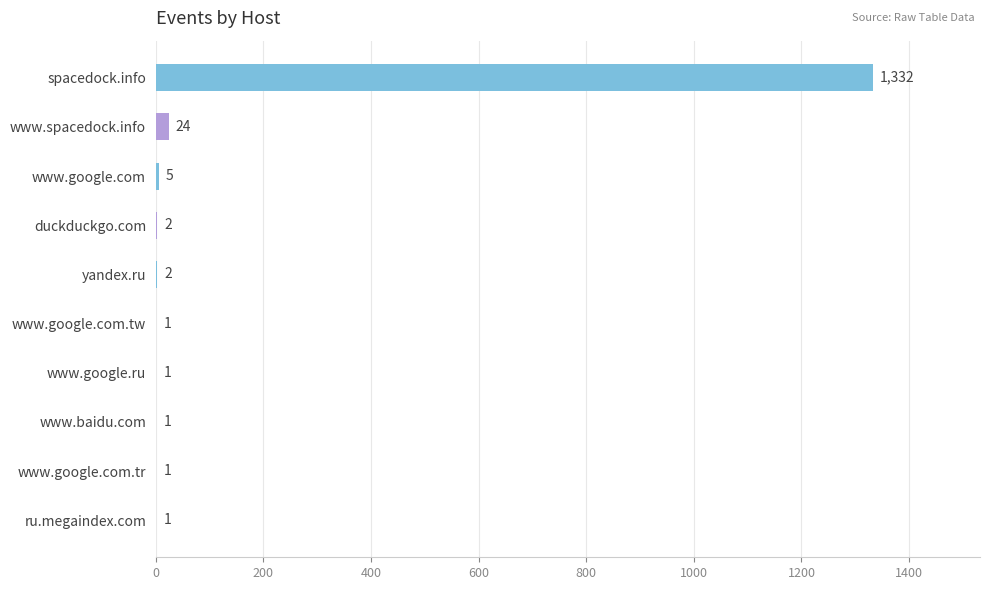

Which label corresponds to the largest value in the chart?

spacedock.info